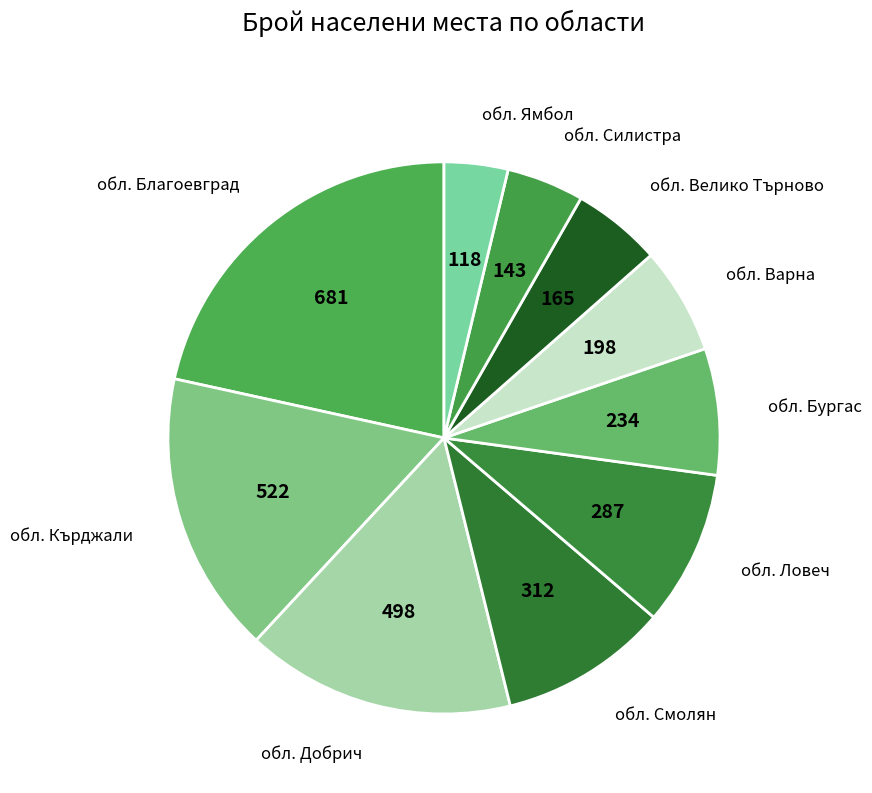

Which category has the biggest portion of the pie?

обл. Благоевград